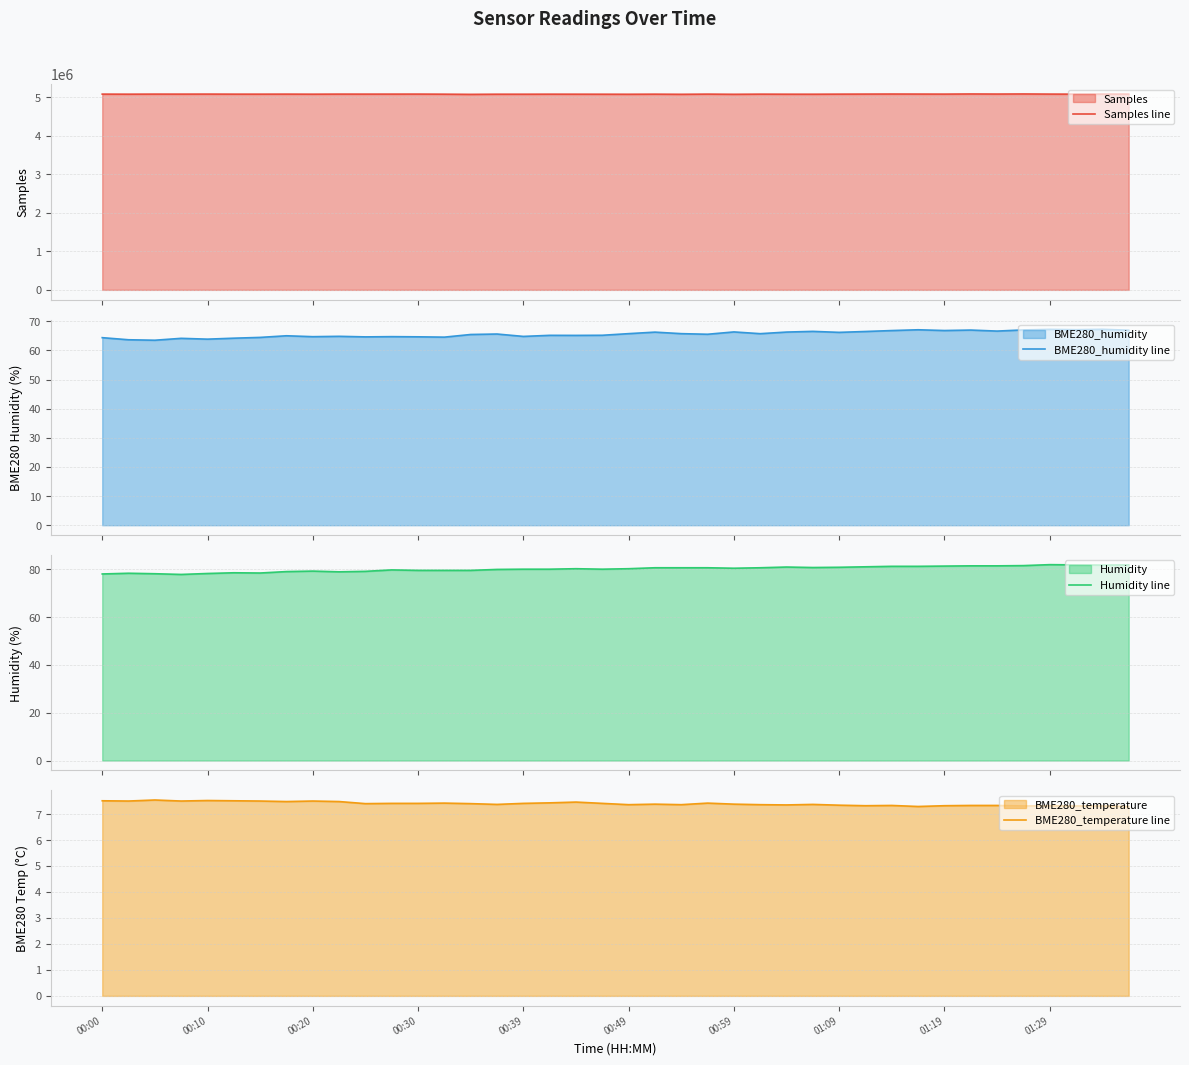

The value of BME280_temperature line at 00:49 is 13.0. True or false?

False